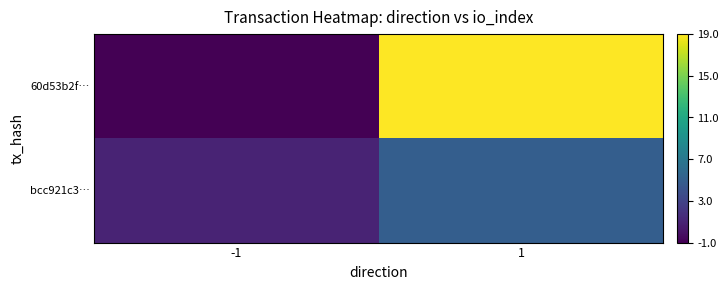

Rank the series by their average value, from highest to lowest.

60d53b2f…, bcc921c3…